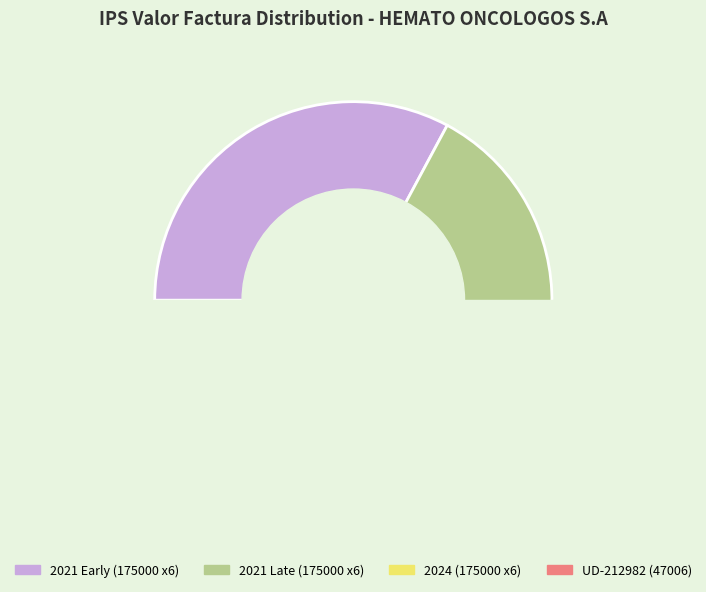

What percentage is NOT represented by 222615?

91.1%